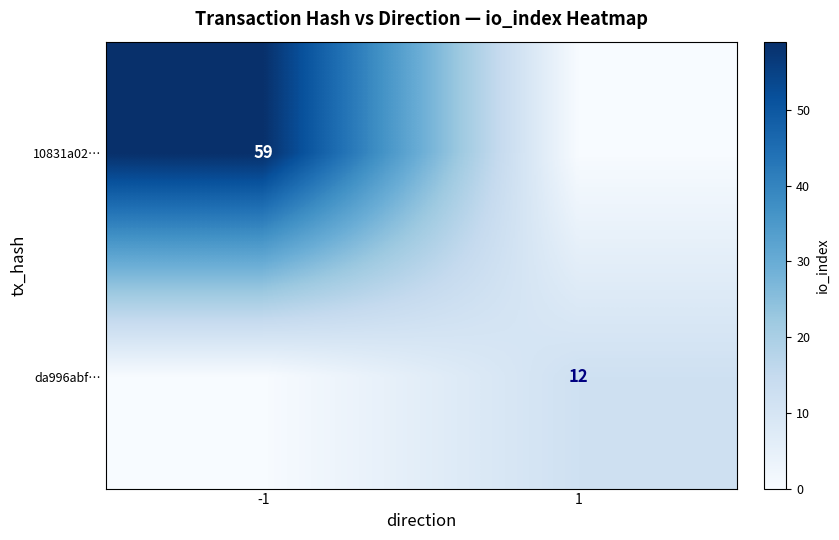

How many distinct data groups are displayed?

2